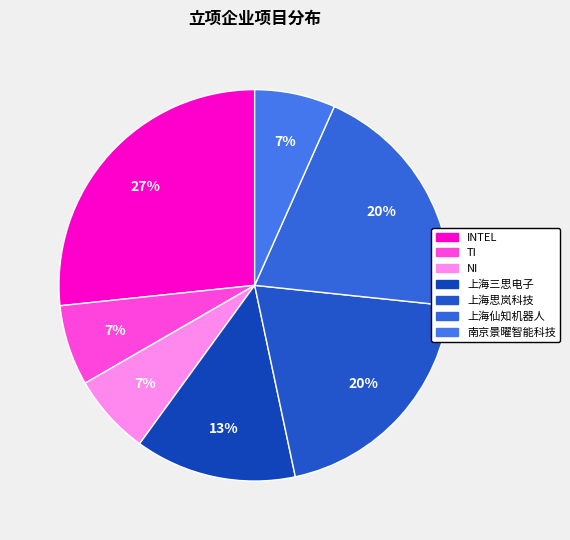

Count the number of slices in the pie.

7